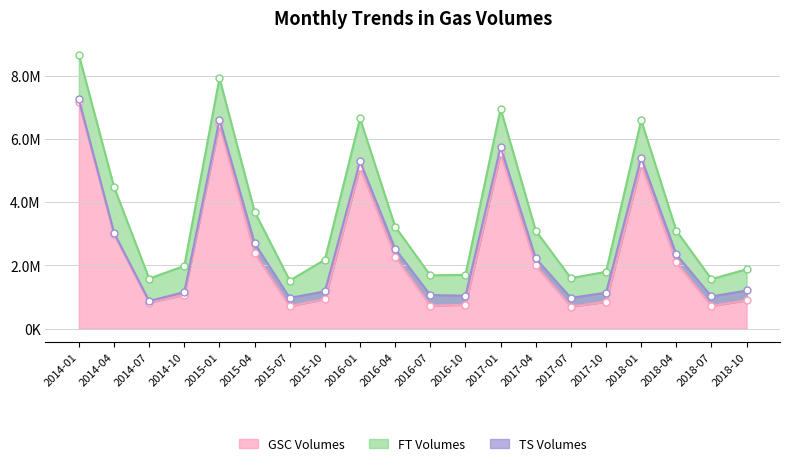

How many values in the FT Volumes series exceed 1000000?

9